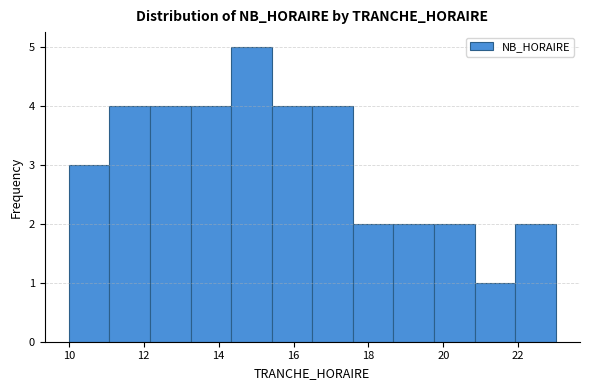

What is the height of the bar covering 13.2 to 14.4 on the x-axis? Neither the bar edges nor the heights are printed on the chart, so give them approximately, as read against the axes.

4